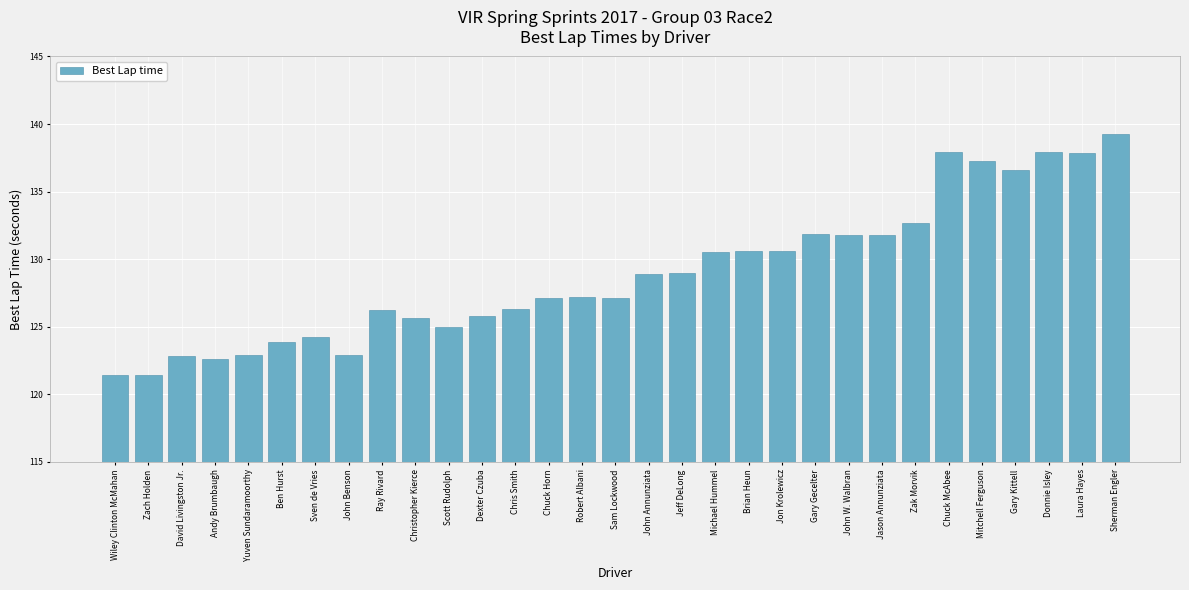

What value does the data have at Scott Rudolph?

125.0